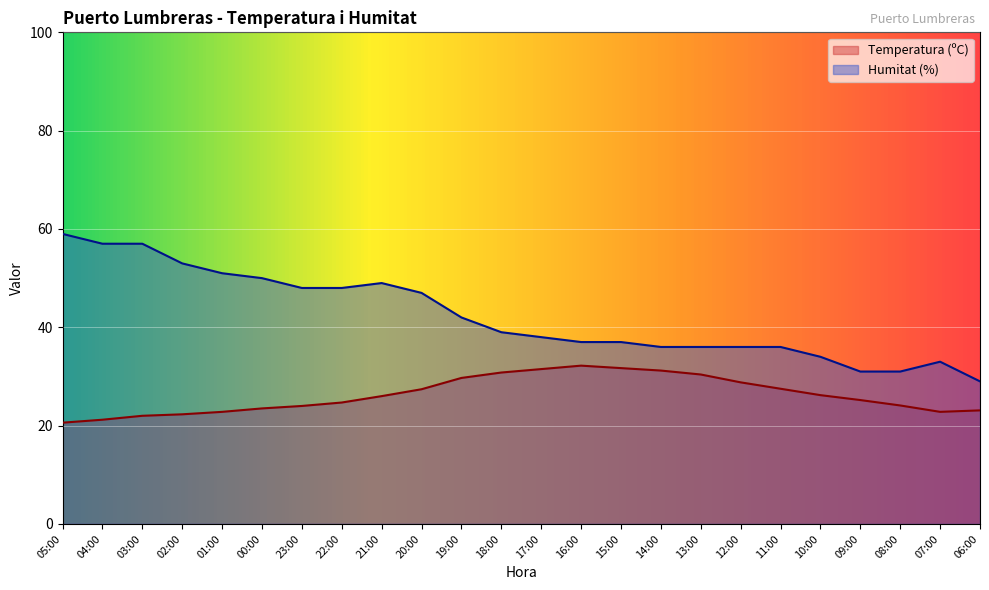

Which category has the highest value across all series?

05:00